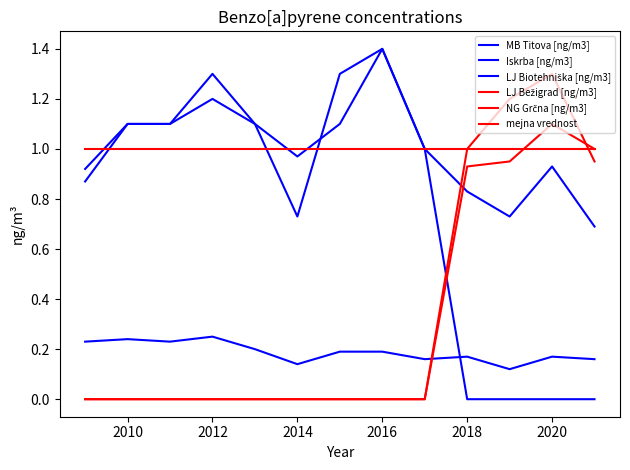

At which label does MB Titova [ng/m3] first exceed 1?

2010